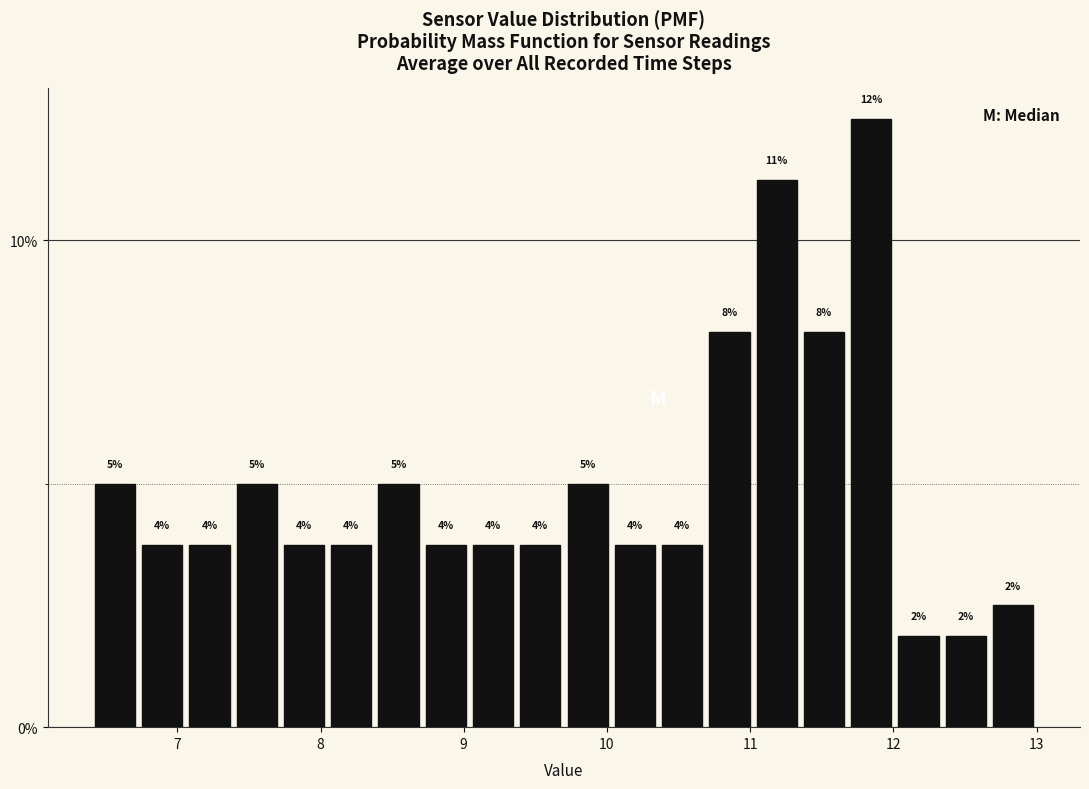

Read against the x-axis, roughly where is the centre of the tallest bar?

11.8